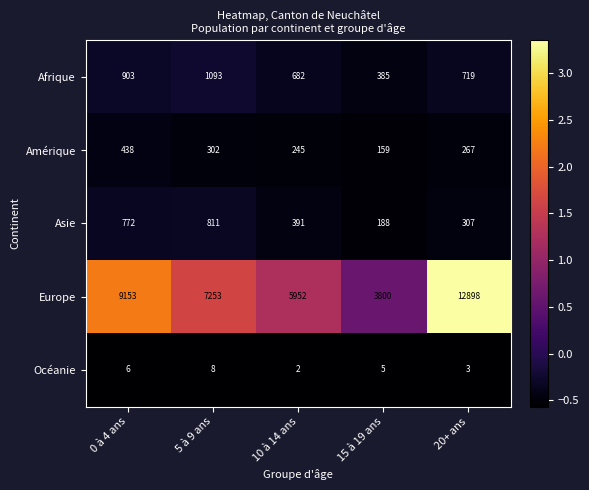

At which category does the chart reach its peak across all series?

20+ ans